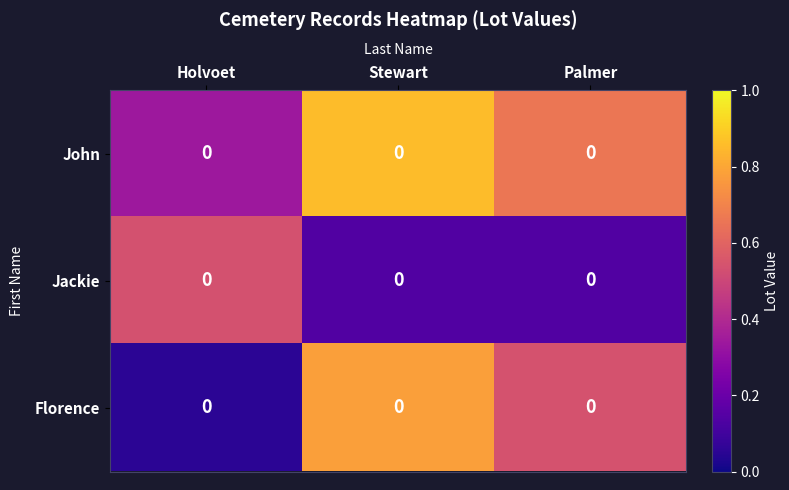

The Florence series shows 0.5 at Palmer. True or false?

True